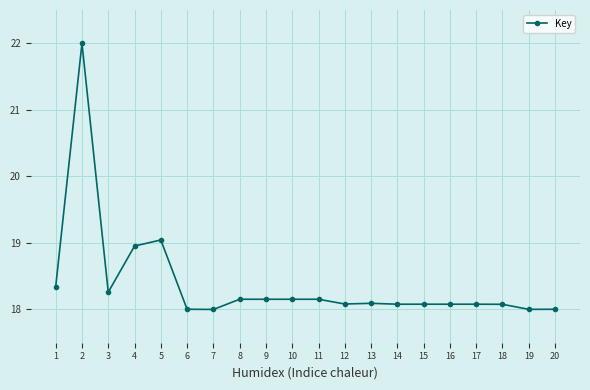

At which label is the value closest to 20?

5